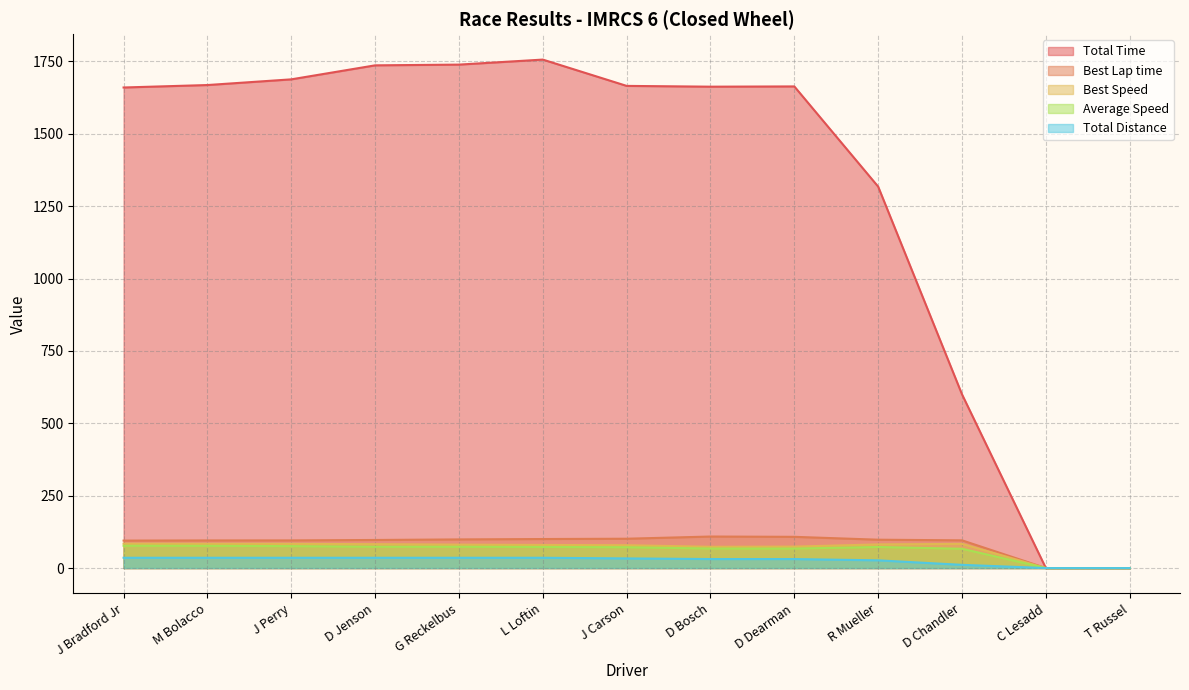

How many interior local valleys does the Total Time series have?

1